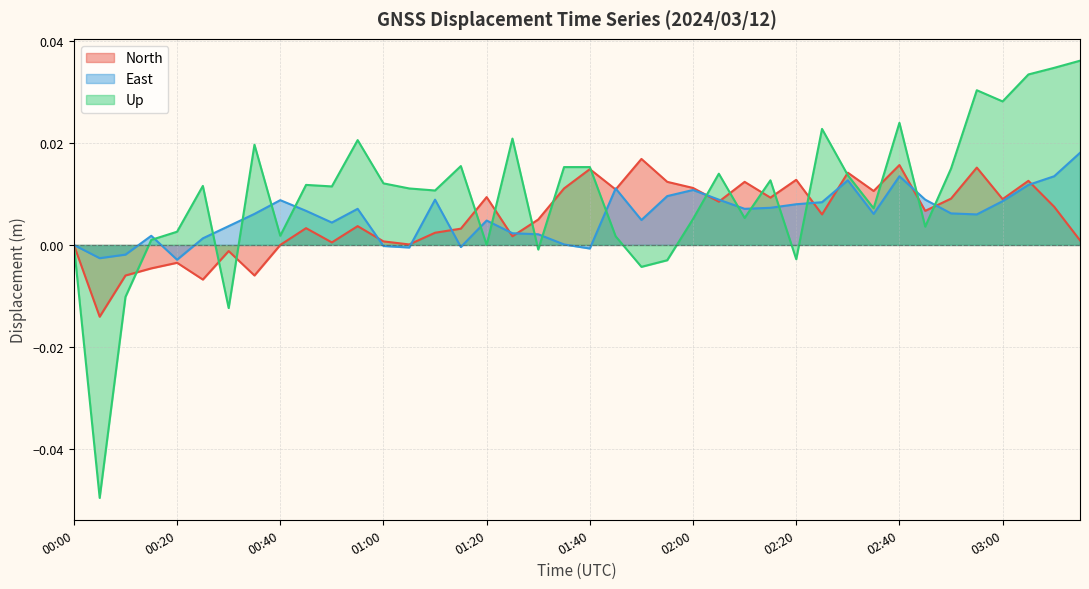

Rank the series at 02:20 from highest to lowest value.

North, East, Up